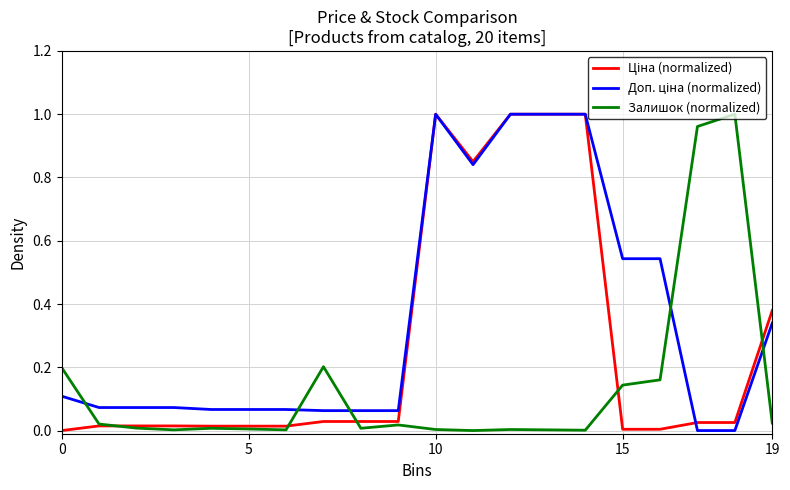

Reading left to right, list all the values displayed in this chart.

Ціна (normalized): 0.0	0.0	0.0	0.0	0.0	0.0	0.0	0.0	0.0	0.0	1.0	0.9	1.0	1.0	1.0	0.0	0.0	0.0	0.0	0.4
Доп. ціна (normalized): 0.1	0.1	0.1	0.1	0.1	0.1	0.1	0.1	0.1	0.1	1.0	0.8	1.0	1.0	1.0	0.5	0.5	0.0	0.0	0.3
Залишок (normalized): 0.2	0.0	0.0	0.0	0.0	0.0	0.0	0.2	0.0	0.0	0.0	0.0	0.0	0.0	0.0	0.1	0.2	1.0	1.0	0.0